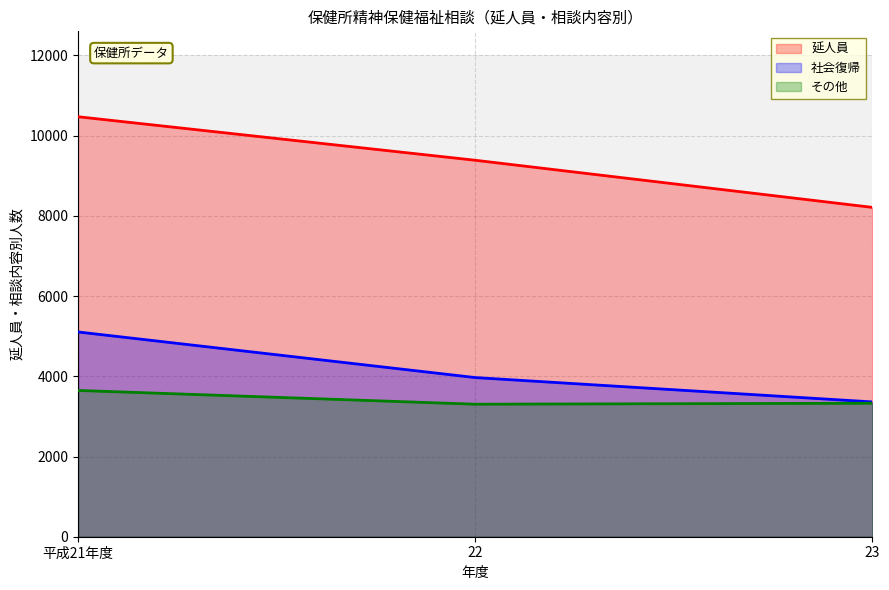

What is the value of the 社会復帰 point at the 3rd from the left?

3361